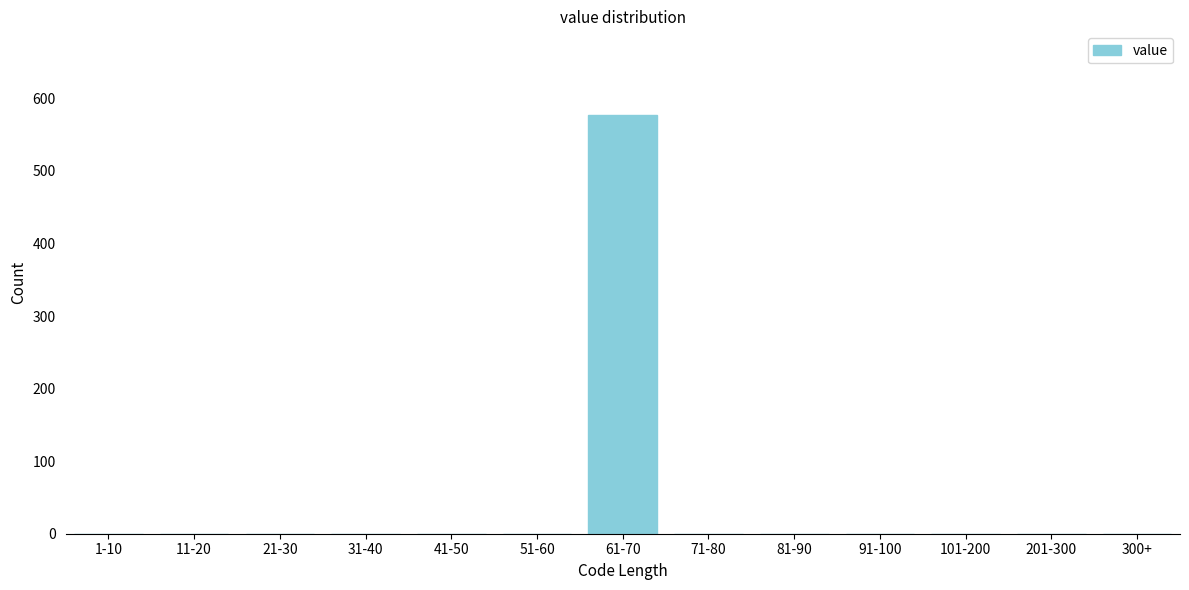

Reading left to right, transcribe all the data shown in this chart.

1-10=0	11-20=0	21-30=0	31-40=0	41-50=0	51-60=0	61-70=577	71-80=0	81-90=0	91-100=0	101-200=0	201-300=0	300+=0